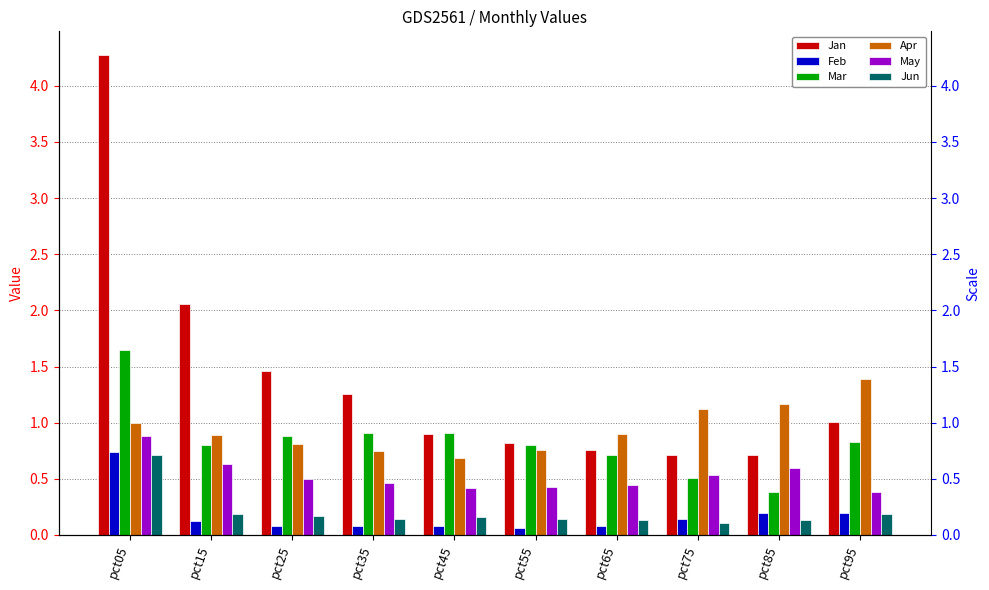

Where is Jan nearest to the value 2?

pct15